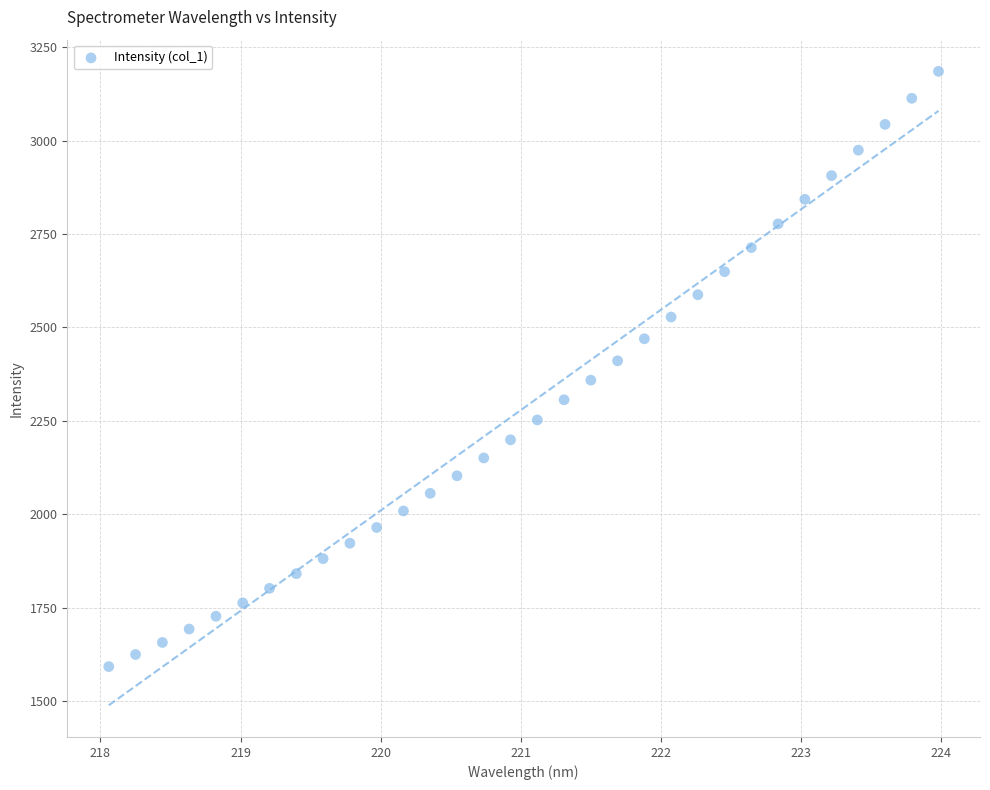

What is the range of X values (max minus min)?

5.9